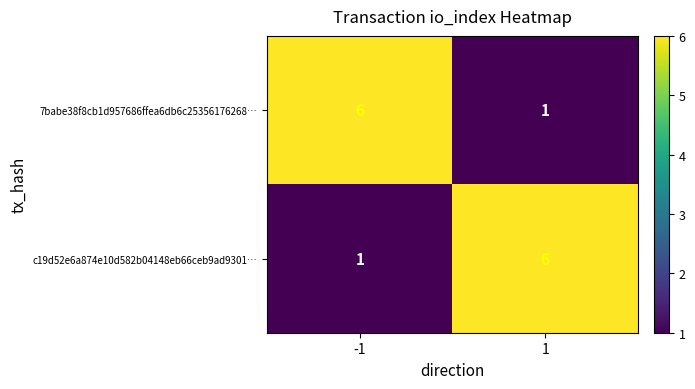

What is the total value across all series at -1?

7